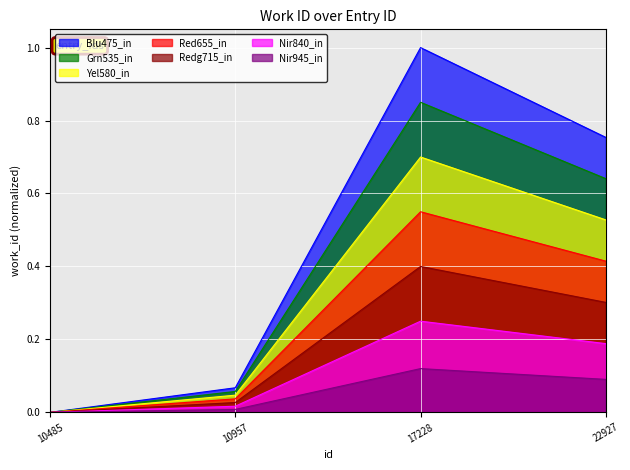

List the labels in order of value, smallest first.

10485, 10957, 22927, 17228